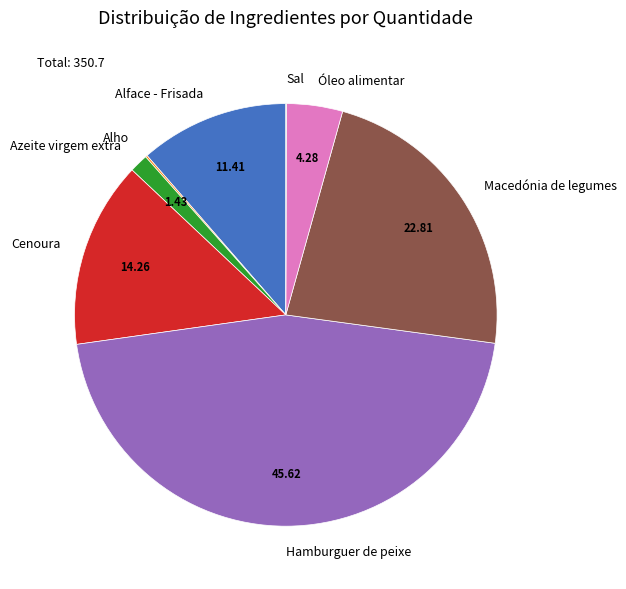

Which category has the biggest portion of the pie?

Hamburguer de peixe